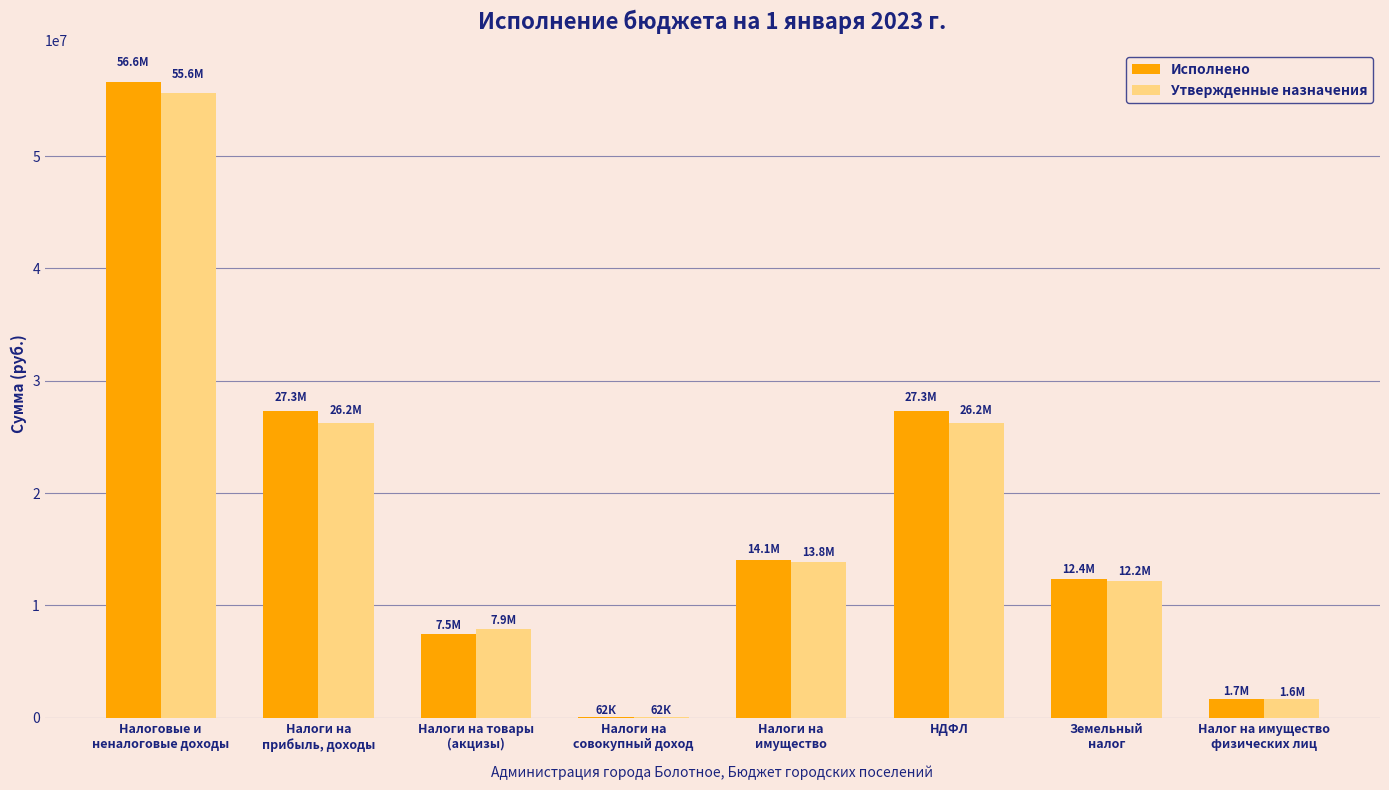

How many series are shown in this chart?

2